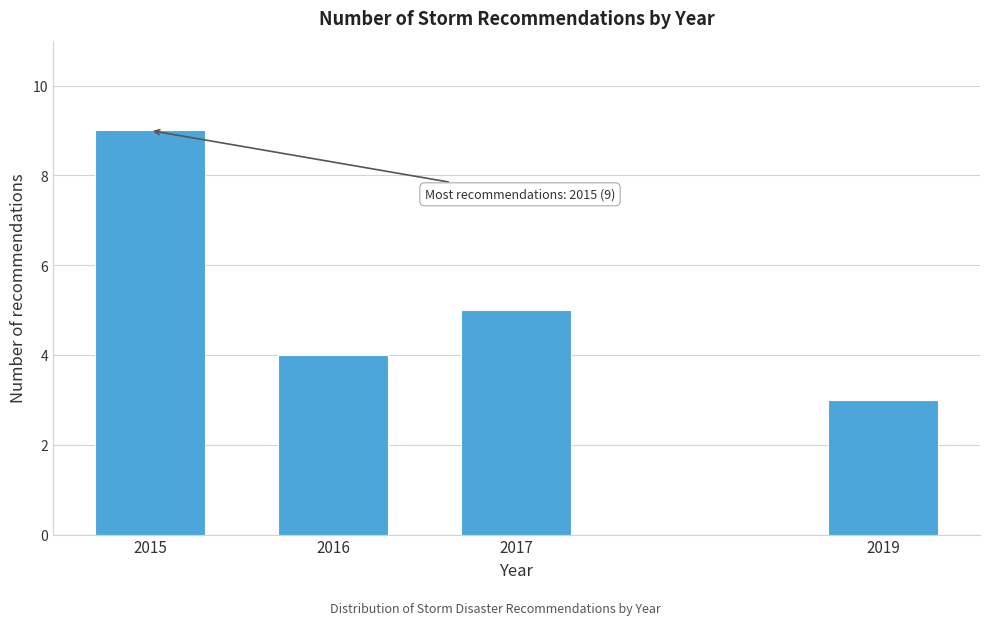

Reading right to left, transcribe all the data shown in this chart.

2019=3	2017=5	2016=4	2015=9